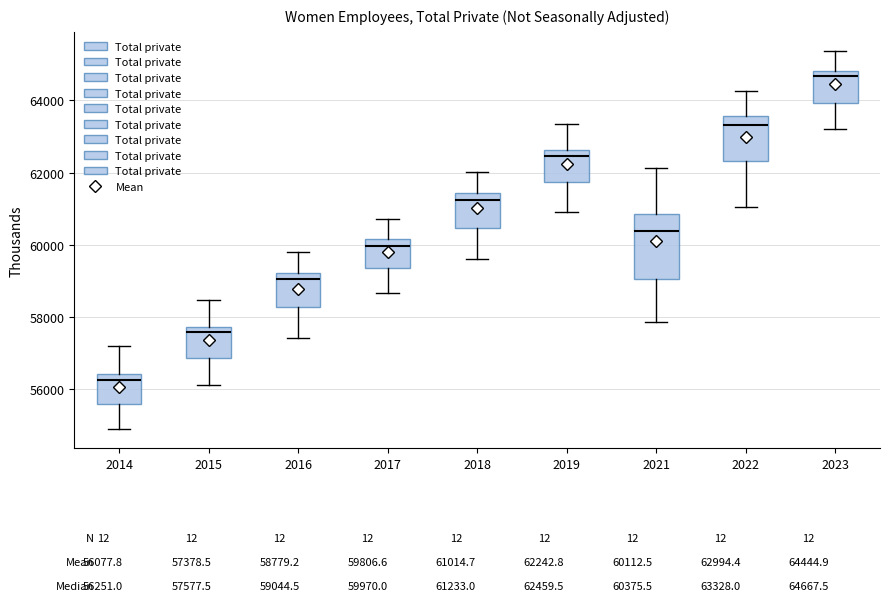

Reading left to right, transcribe this box plot: for each box, give where its median line is, the range the box spans, and where its two whiskers end, as read against the y-axis. The values are not printed on the chart, so give them approximately, as read against the axis.

2014: median 56200, box 55600 to 56400, whiskers 54800 to 57200
2015: median 57600, box 56800 to 57800, whiskers 56200 to 58400
2016: median 59000, box 58200 to 59200, whiskers 57400 to 59800
2017: median 60000, box 59400 to 60200, whiskers 58600 to 60800
2018: median 61200, box 60400 to 61400, whiskers 59600 to 62000
2019: median 62400, box 61800 to 62600, whiskers 61000 to 63400
2021: median 60400, box 59000 to 60800, whiskers 57800 to 62200
2022: median 63400, box 62400 to 63600, whiskers 61000 to 64200
2023: median 64600, box 64000 to 64800, whiskers 63200 to 65400